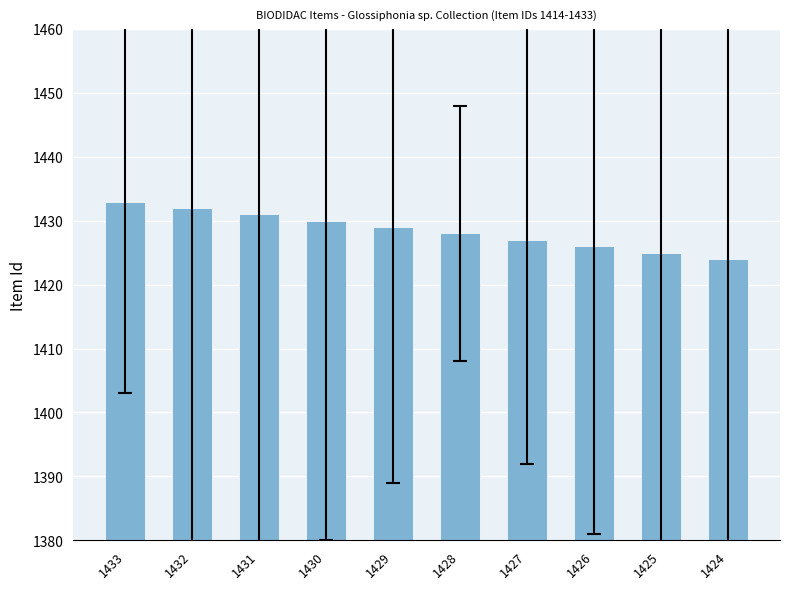

What is the sum of the values at 1424 and 1426?

2850